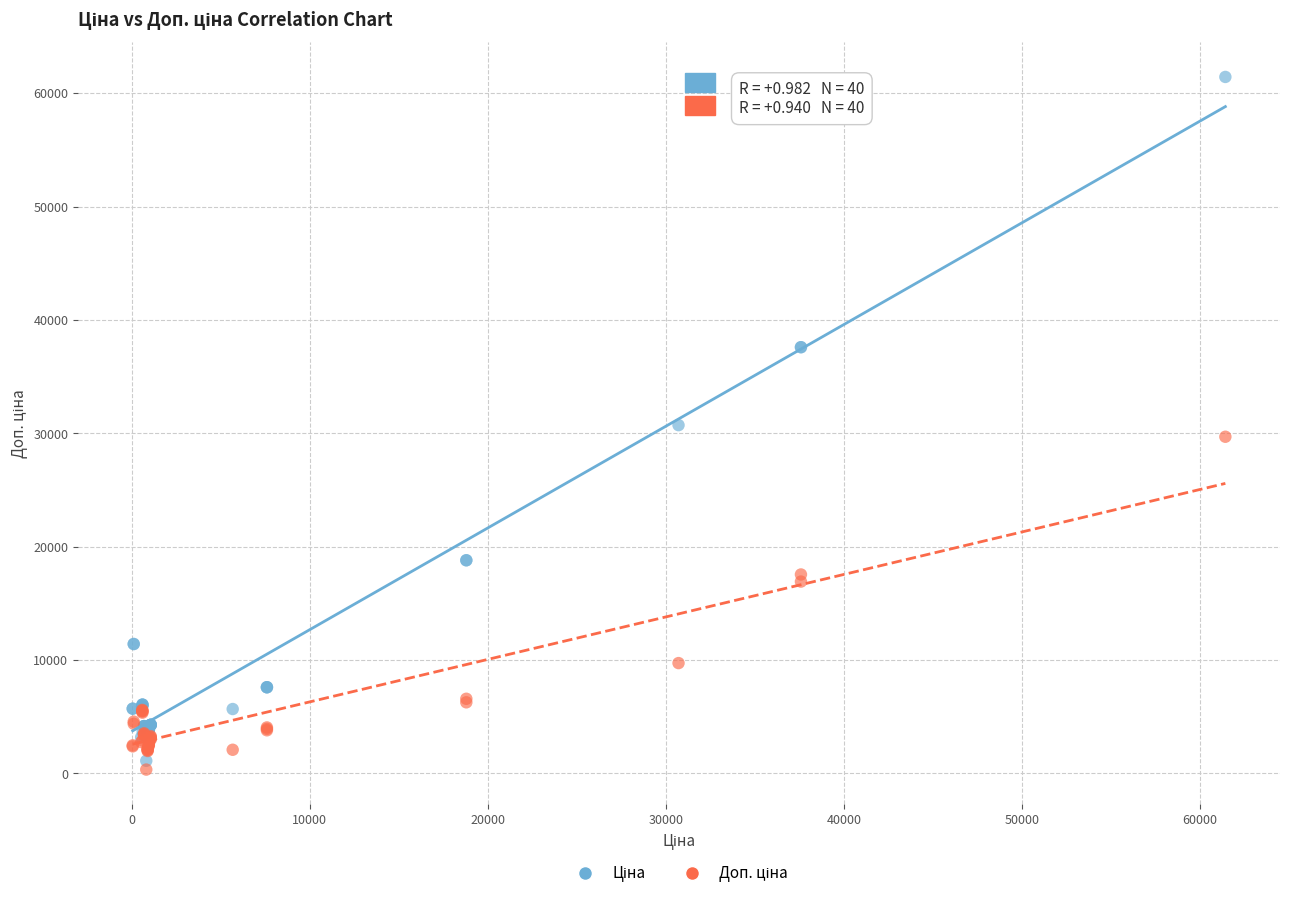

What is the X range (max minus min) for the scatter plot?

61377.2